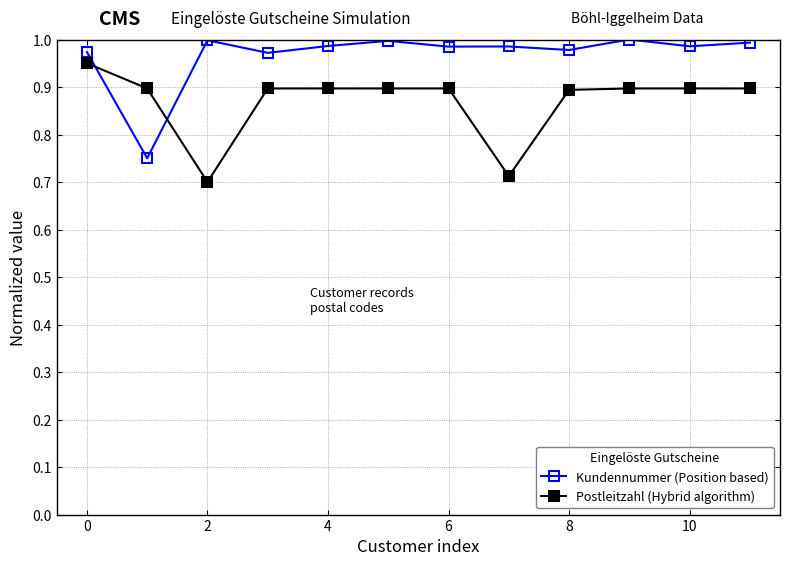

How many series are shown in this chart?

2